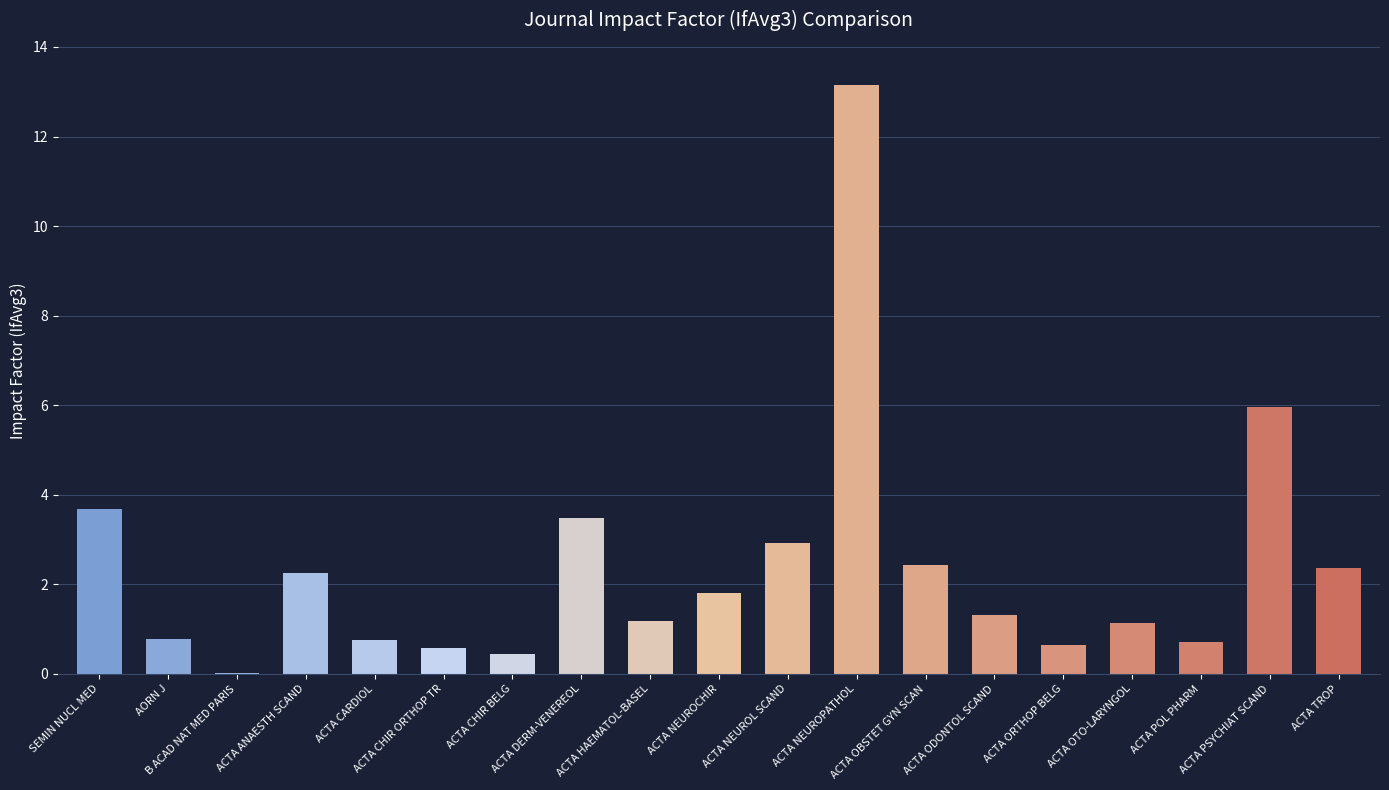

Are the bars horizontal?

No